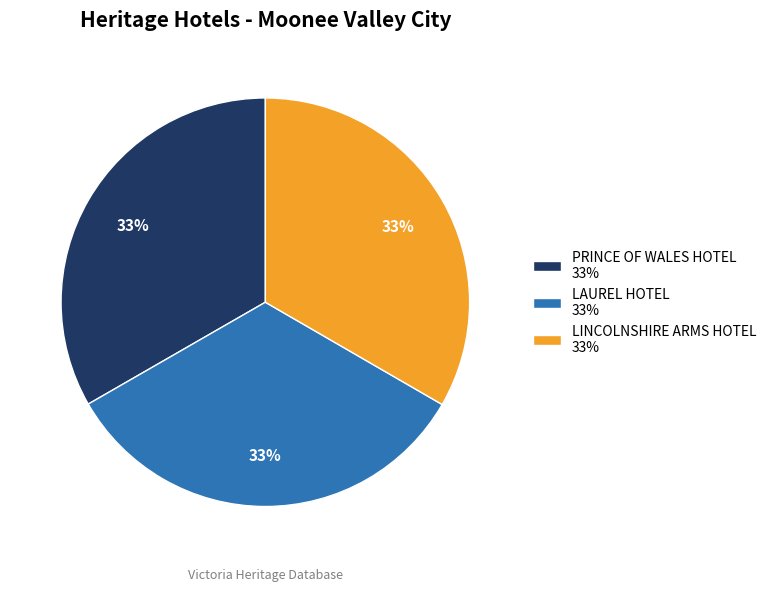

Is it true that LAUREL HOTEL 33% is 33% of the pie?

True